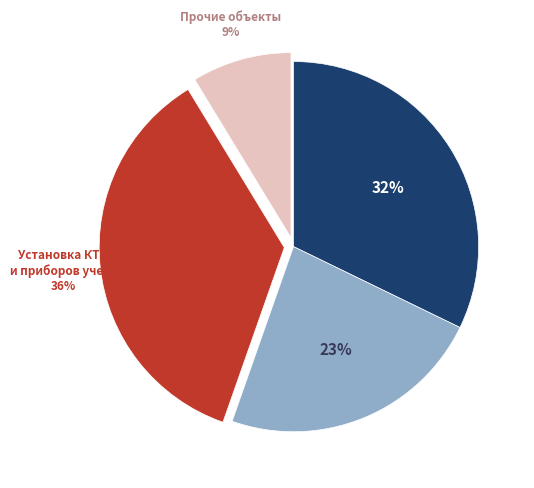

To the nearest percent, what is the difference between the largest and smallest slice percentages?

27%